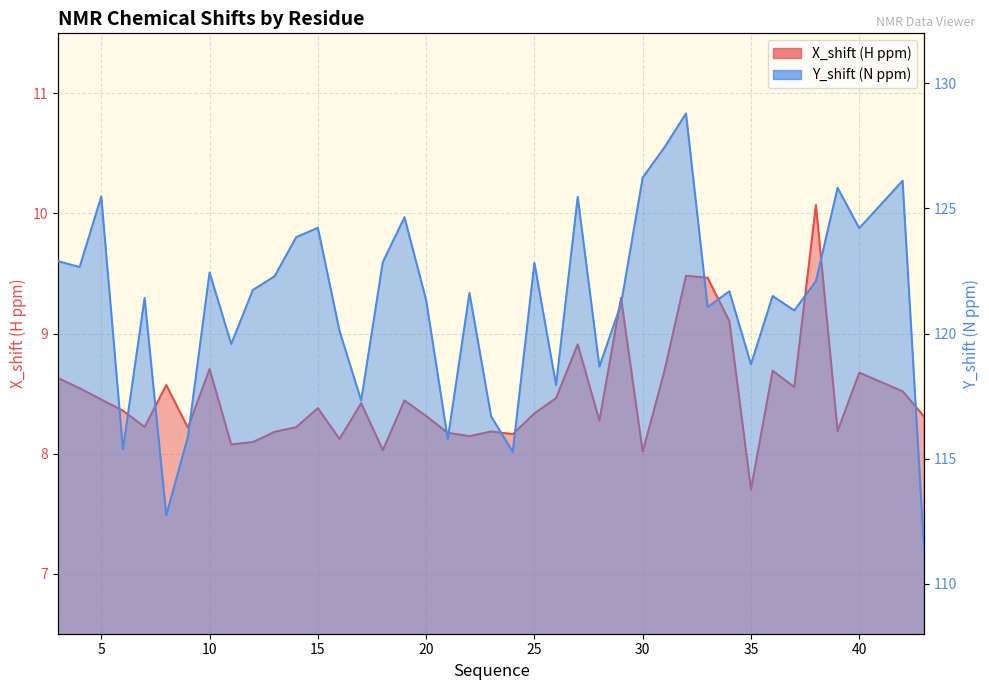

What is the greatest value displayed?

128.8